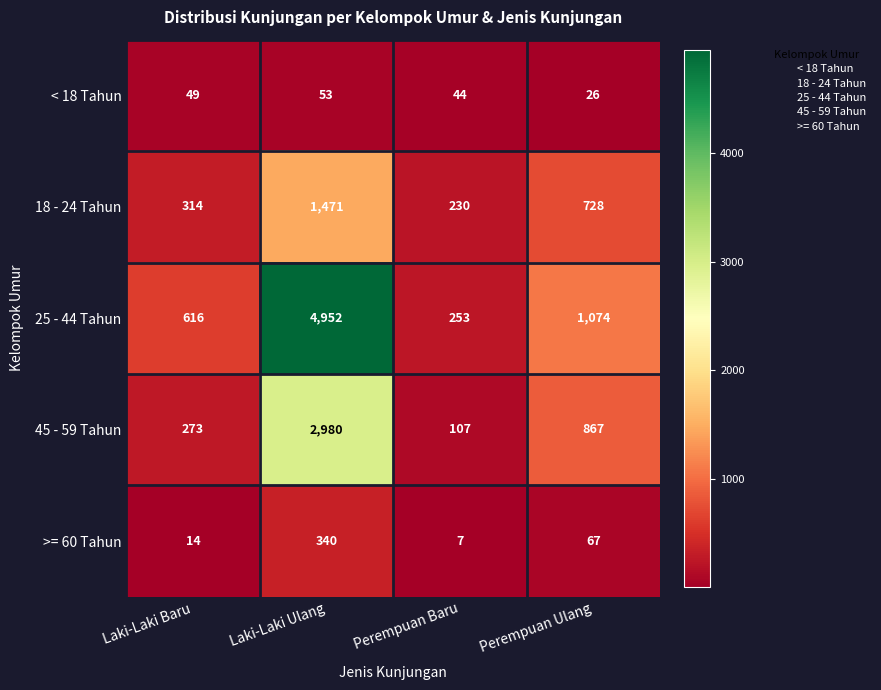

Which category has the lowest value in the 25 - 44 Tahun series?

Perempuan Baru